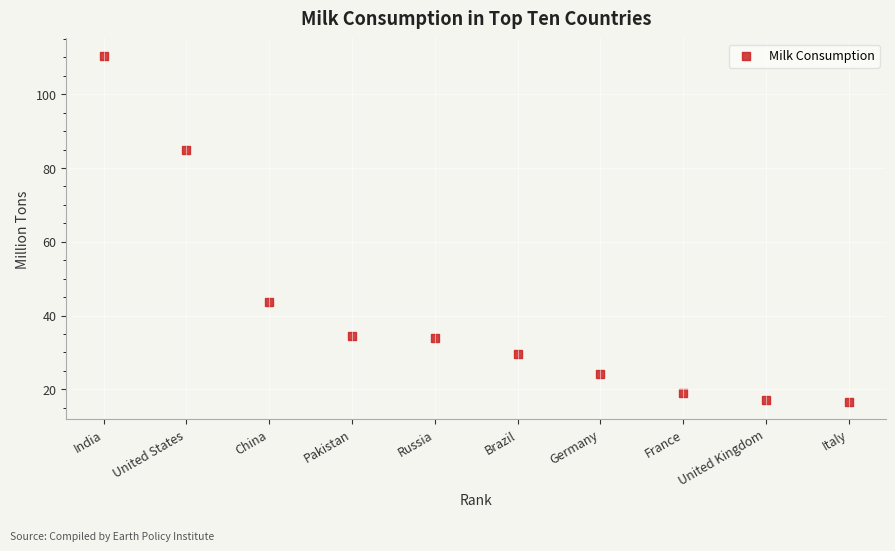

What is the average X value?

5.5